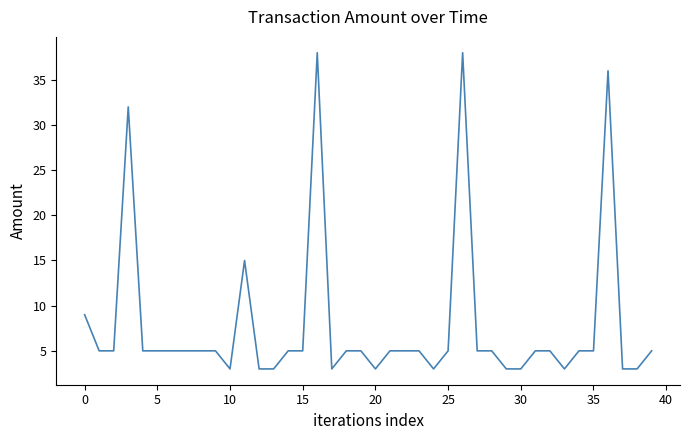

What is the difference between the maximum and minimum values?

35